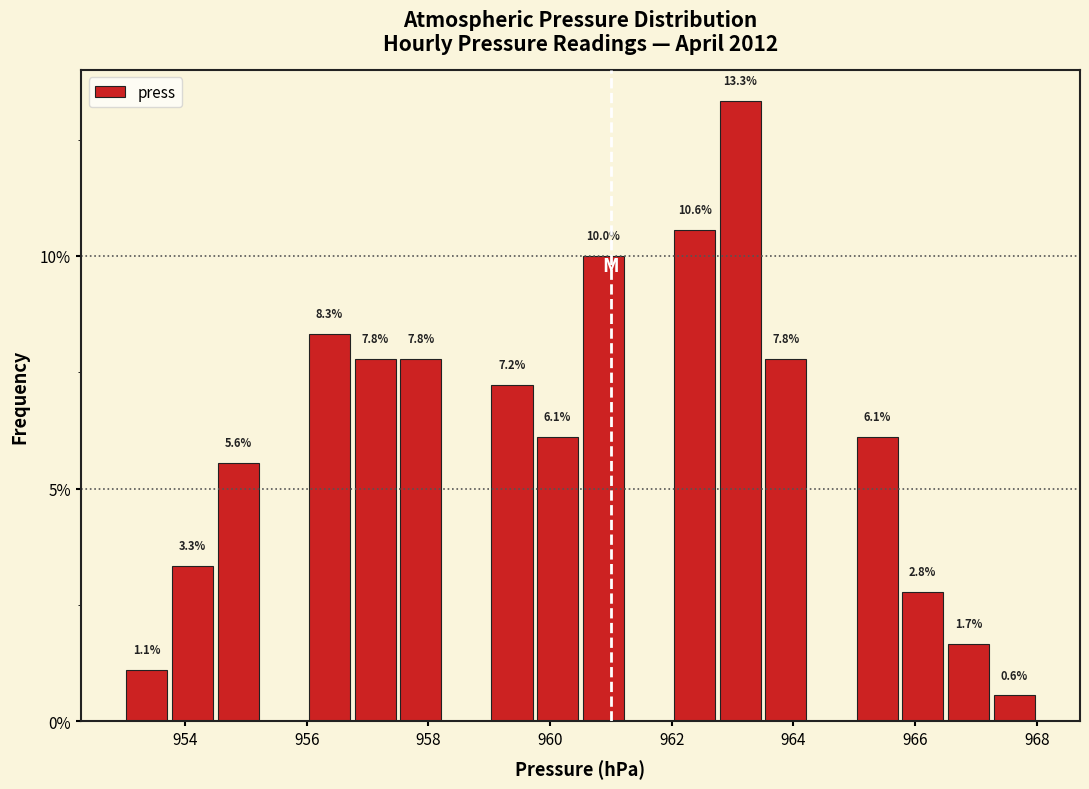

Read against the x-axis, roughly where is the centre of the tallest bar?

963.2